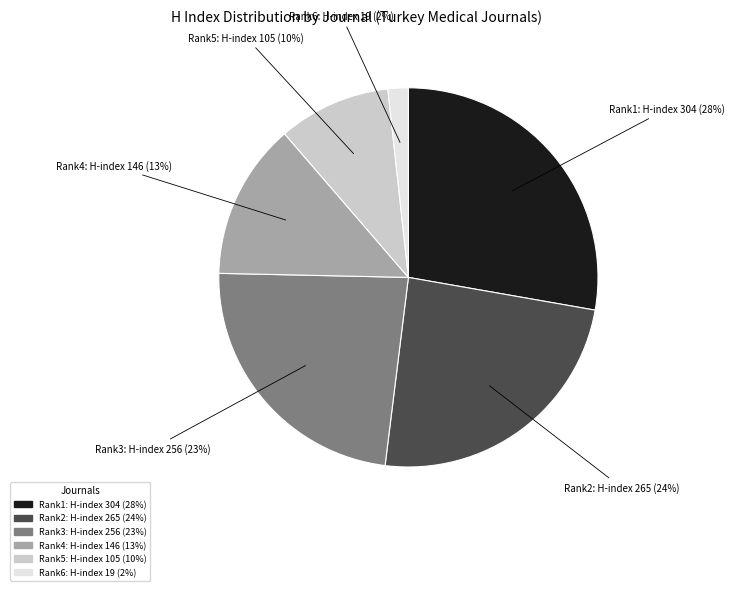

Is there any slice that represents more than half of the pie?

No